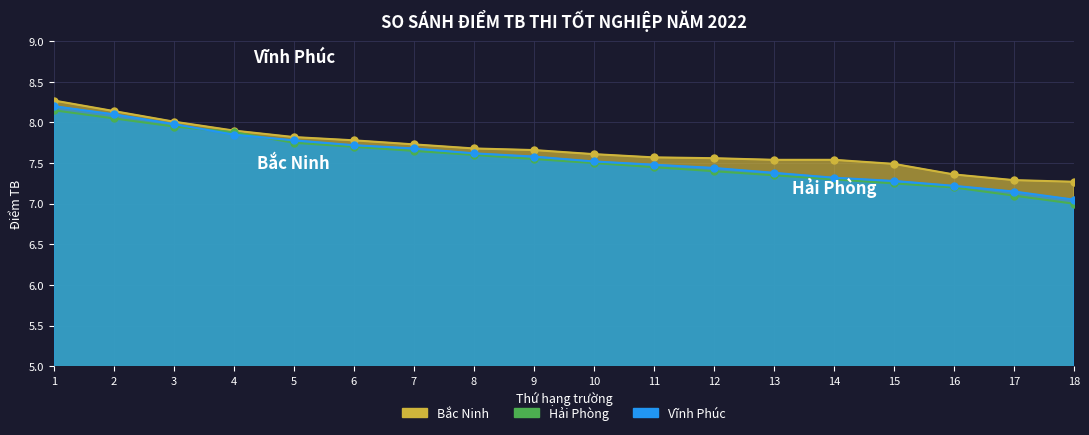

What is the sum of all Hải Phòng values?

135.8